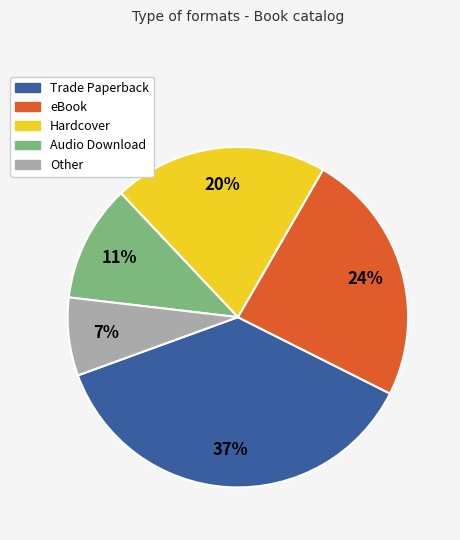

Is it true that Other is 7% of the pie?

True